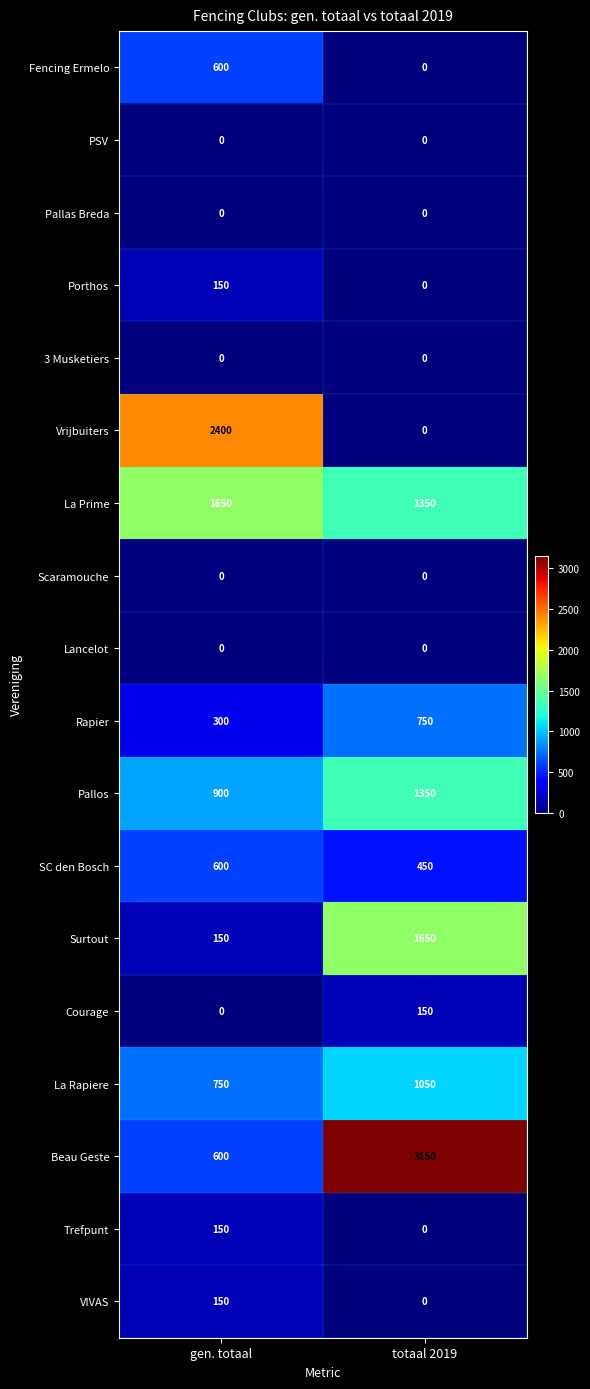

List the labels in order of Beau Geste value, smallest first.

gen. totaal, totaal 2019